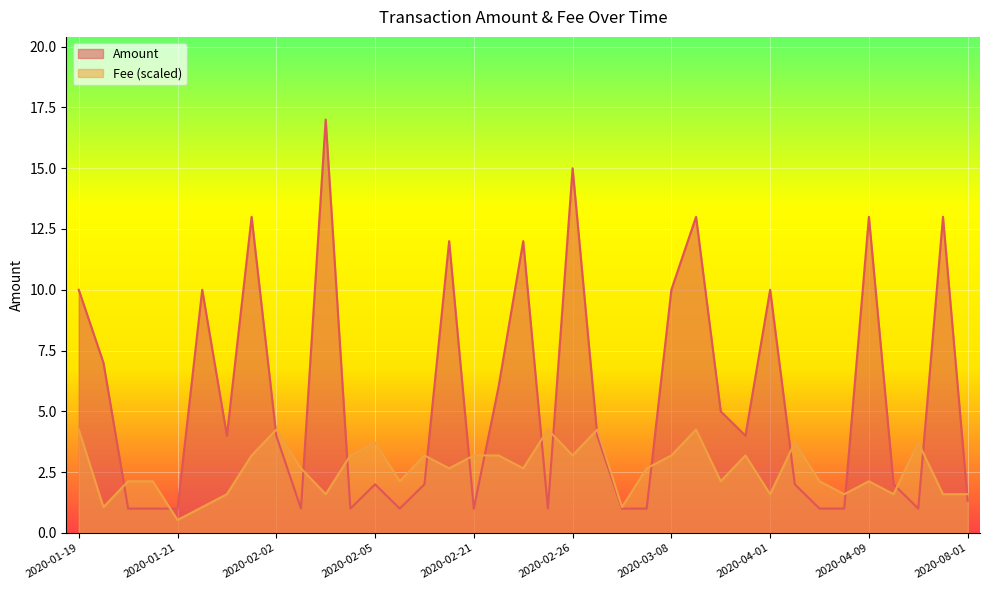

The Amount series shows 6.3 at 2020-02-02. True or false?

False